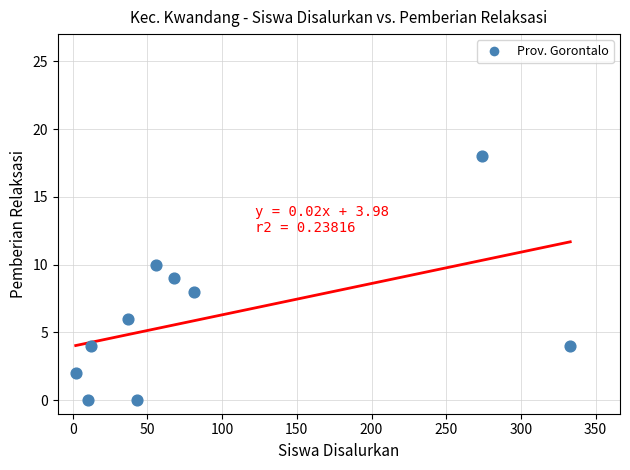

What is the average Y value?

6